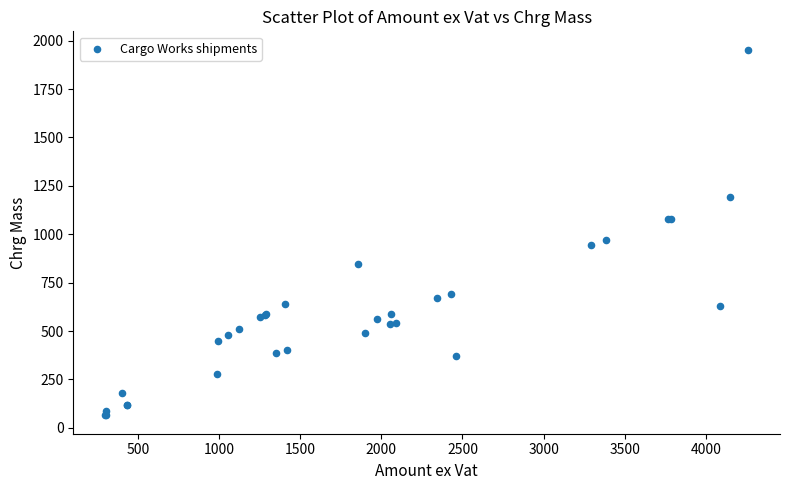

What Y value in the scatter plot is closest to 1009?

970